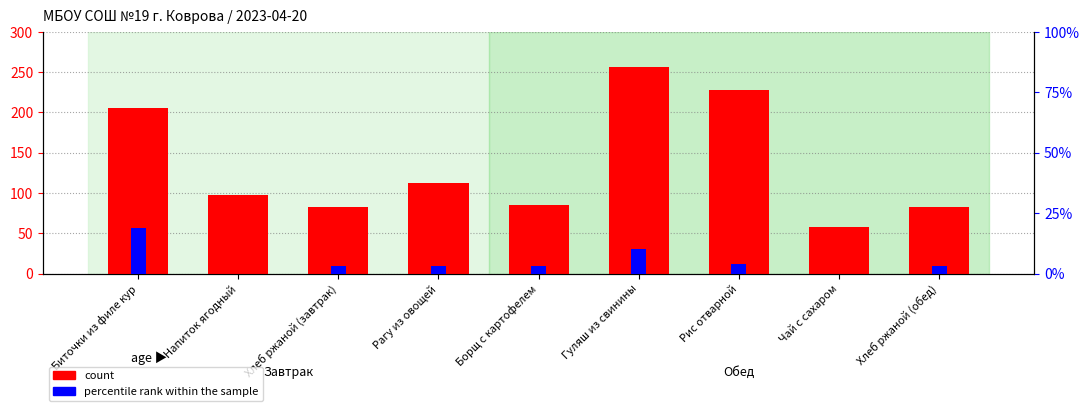

The value of count at Напиток ягодный is 155. True or false?

False